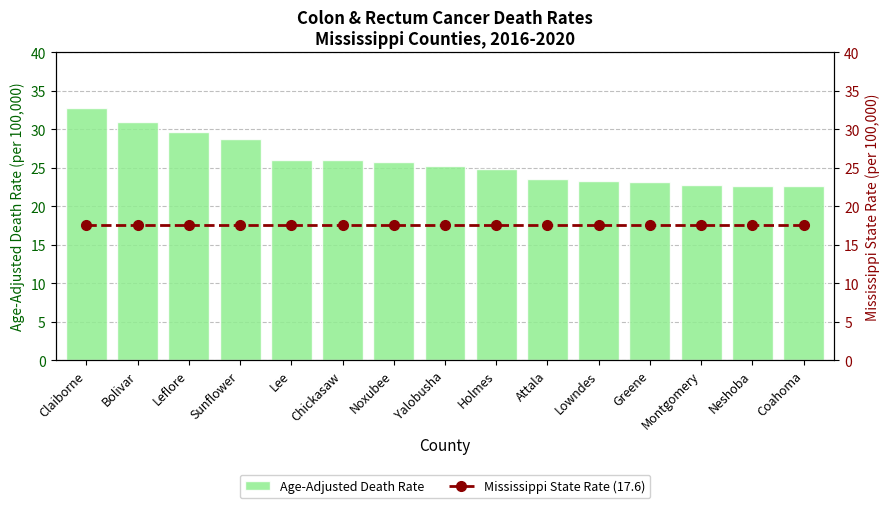

What is the label of the 13th bar from the left?

Montgomery